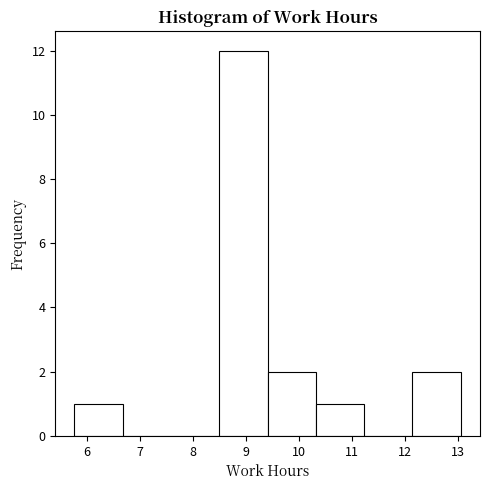

Reading left to right, transcribe this chart: for each bar, give the range it covers on the x-axis and its height. Neither the bar edges nor the heights are printed on the chart, so give them approximately, as read against the axes.

5.8 to 6.7: 1
6.7 to 7.6: 0
7.6 to 8.5: 0
8.5 to 9.4: 12
9.4 to 10.3: 2
10.3 to 11.2: 1
11.2 to 12.1: 0
12.1 to 13.1: 2